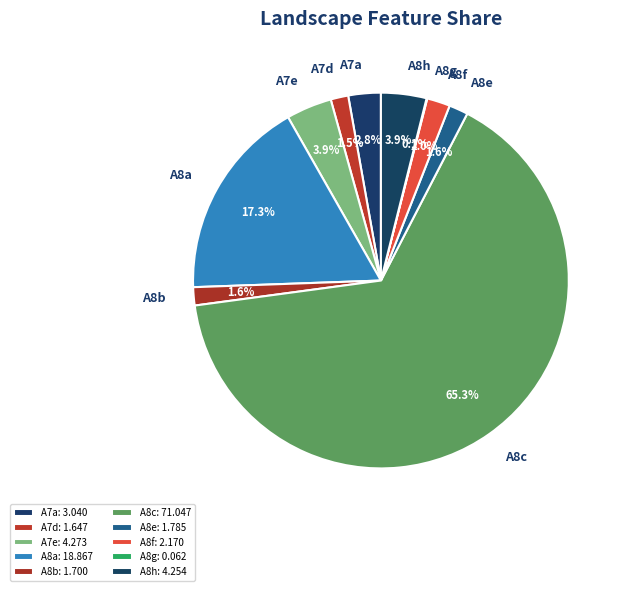

Which slice is the largest?

A8c